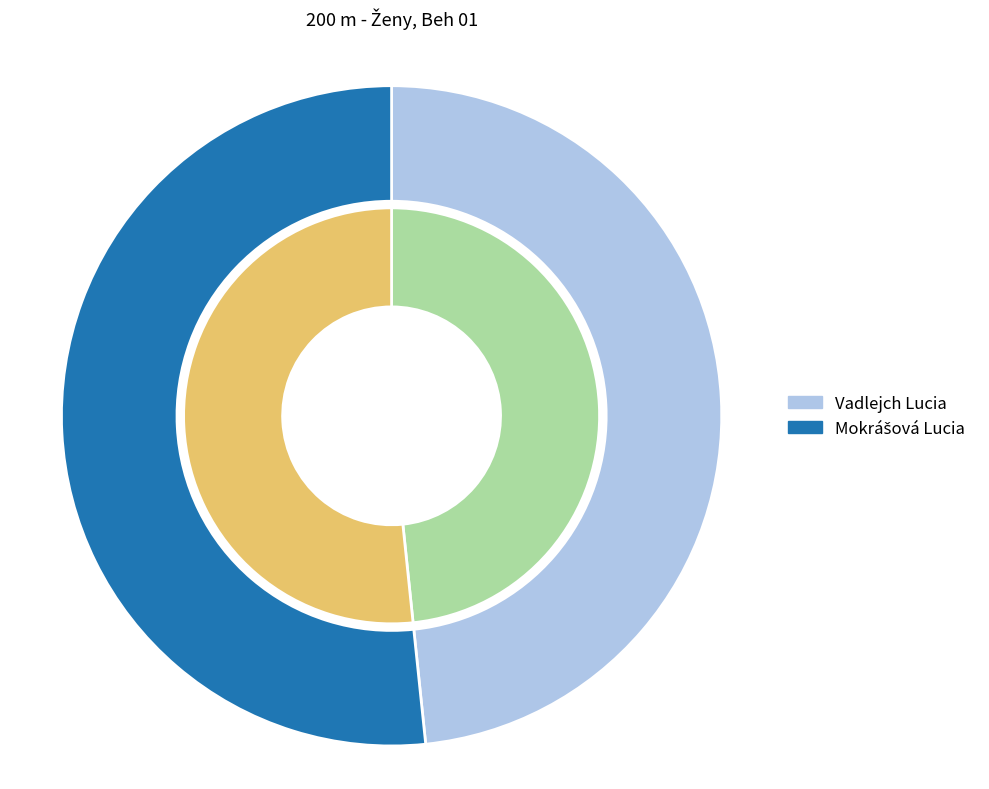

What is the majority slice?

Mokrášová Lucia